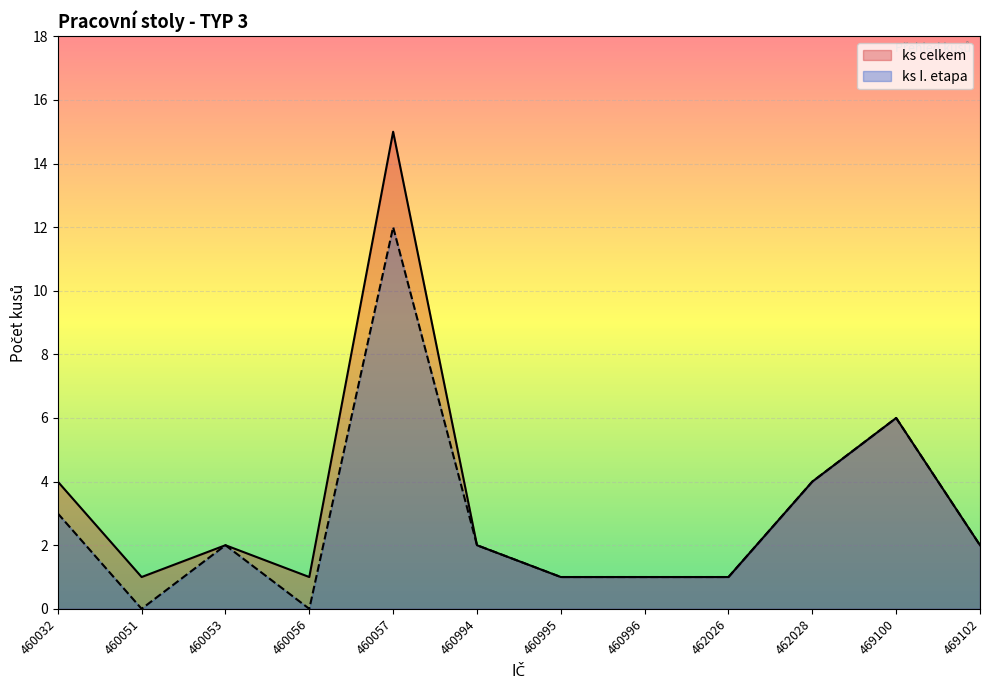

Rank the series by their average value, from lowest to highest.

ks I. etapa, ks celkem